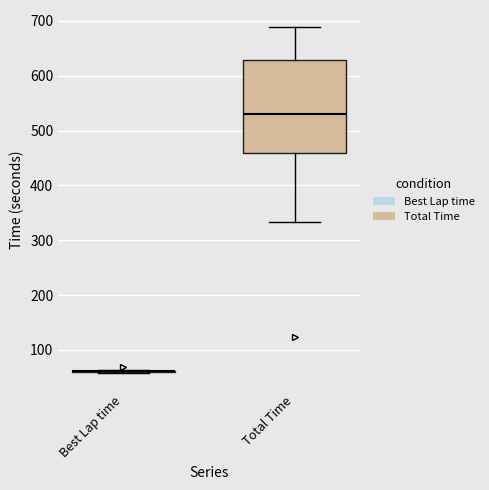

Which box is the tallest, from its lower edge to its upper edge?

Total Time